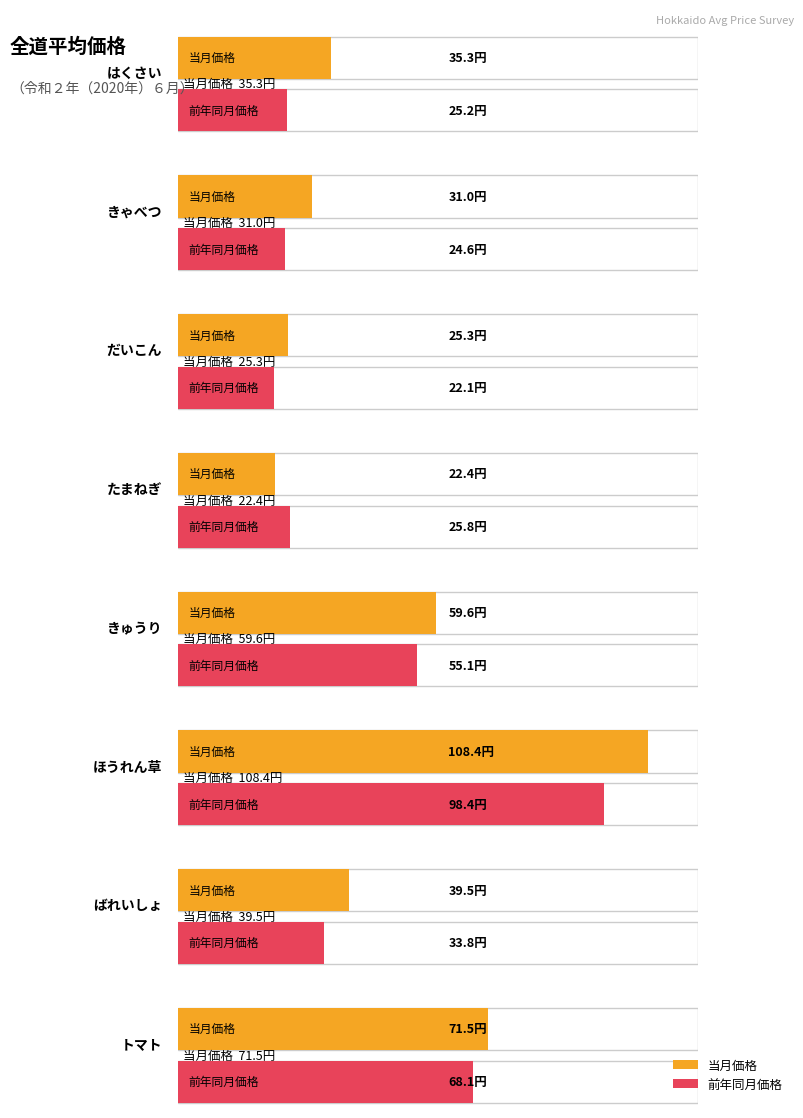

Reading left to right, what are all the values shown in this chart?

当月価格: はくさい=35.3	きゃべつ=31.0	だいこん=25.3	たまねぎ=22.4	きゅうり=59.6	ほうれん草=108.4	ばれいしょ=39.5	トマト=71.5
前年同月価格: はくさい=25.2	きゃべつ=24.6	だいこん=22.1	たまねぎ=25.8	きゅうり=55.1	ほうれん草=98.4	ばれいしょ=33.8	トマト=68.1